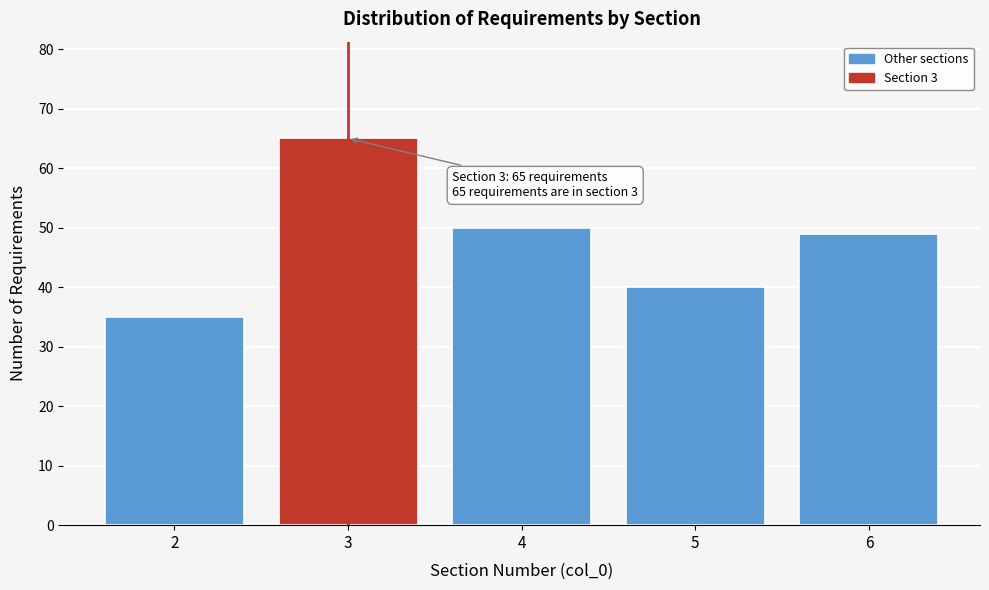

Over which range of the x-axis is the bar tallest?

2.5 to 3.5